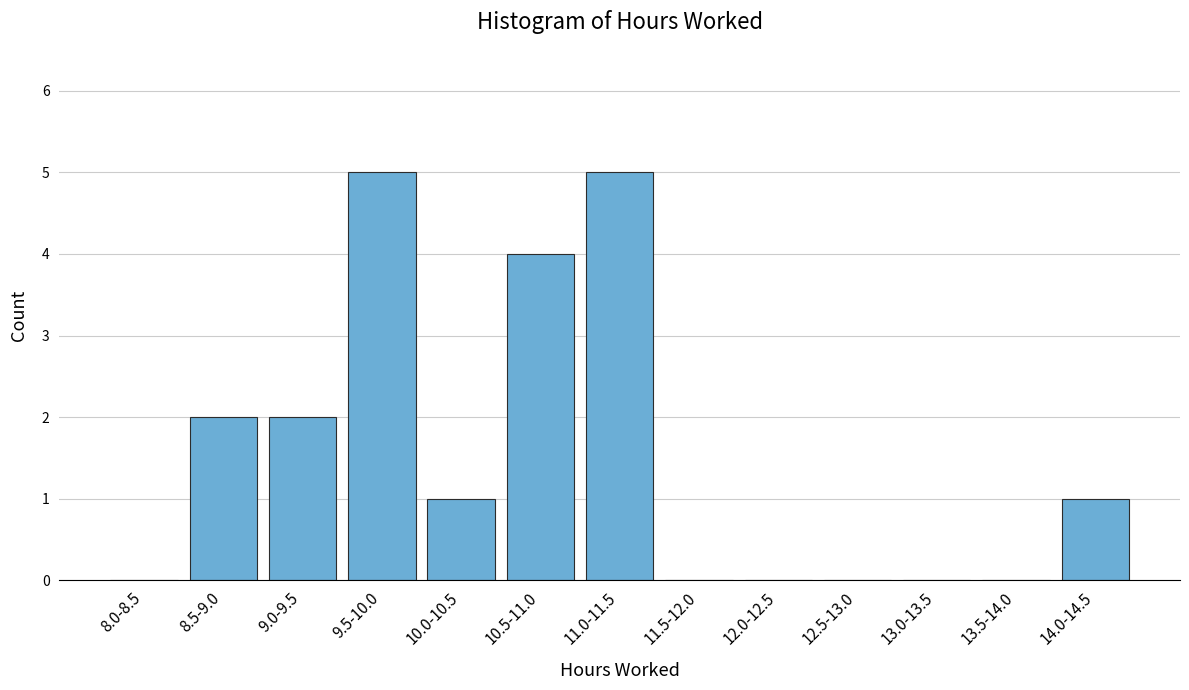

Reading left to right, extract all data points from this chart.

8.0-8.5=0	8.5-9.0=2	9.0-9.5=2	9.5-10.0=5	10.0-10.5=1	10.5-11.0=4	11.0-11.5=5	11.5-12.0=0	12.0-12.5=0	12.5-13.0=0	13.0-13.5=0	13.5-14.0=0	14.0-14.5=1